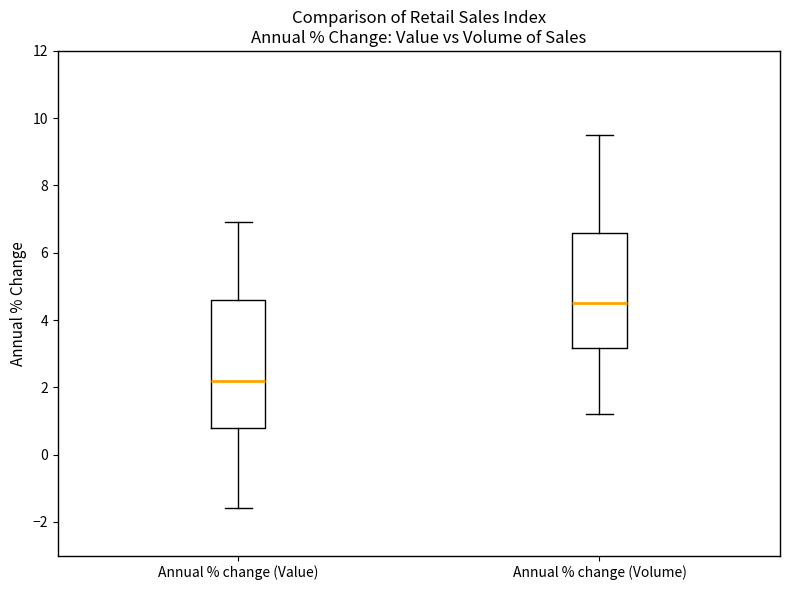

Reading left to right, read every box against the y-axis: the position of its median line, the range the box covers, and the ends of its whiskers. The values are not printed on the chart, so give them approximately, as read against the axis.

Annual % change (Value): median 2.2, box 0.8 to 4.6, whiskers -1.6 to 7.0
Annual % change (Volume): median 4.6, box 3.2 to 6.6, whiskers 1.2 to 9.6